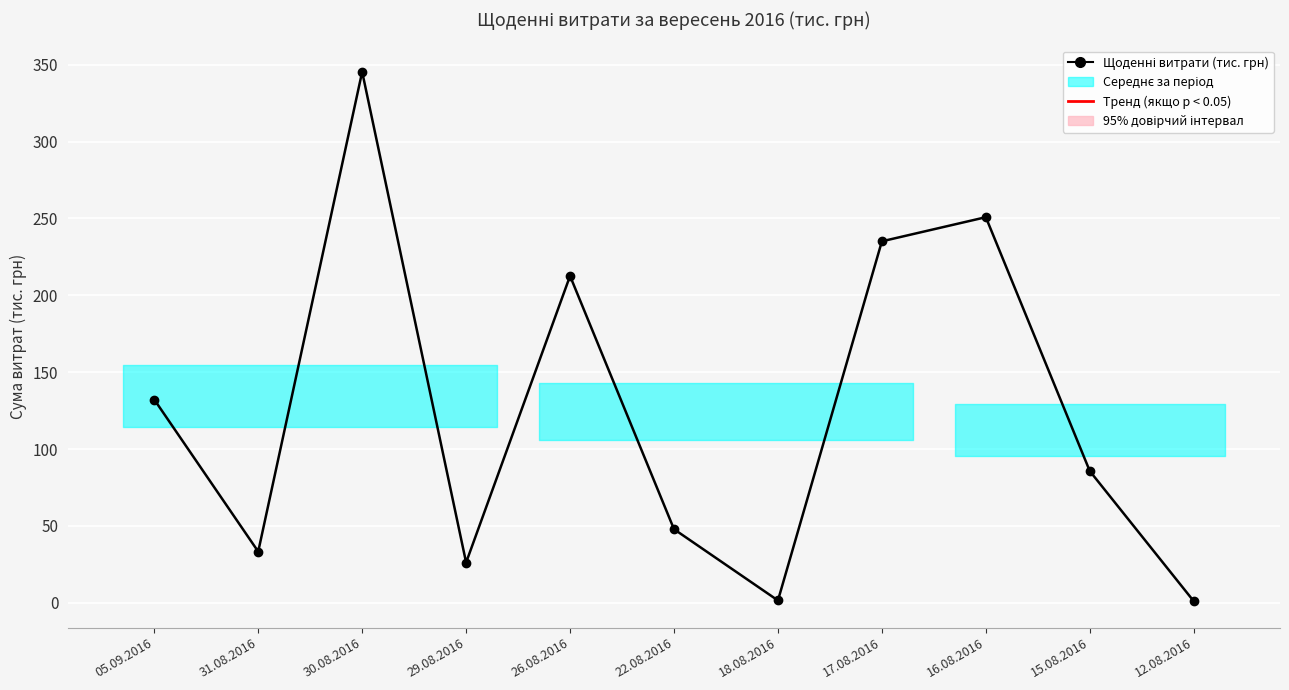

True or false: the data has more than 1 interior local peaks.

True